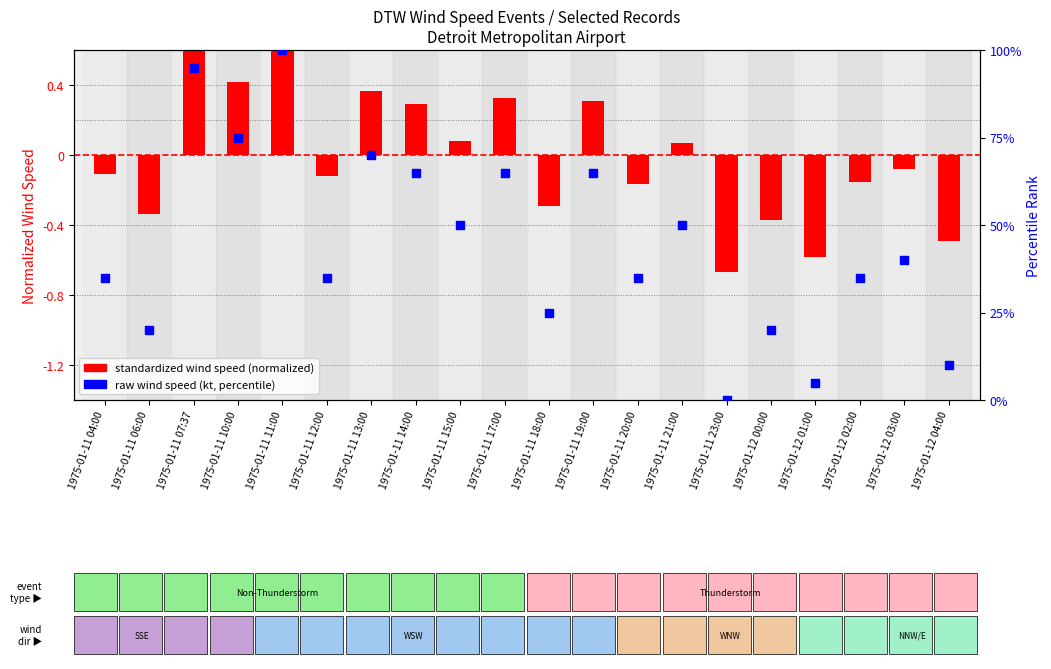

Is the value of wind speed raw (kt, percentile) at 1975-01-11 20:00 greater than the value of standardized wind speed (mph, normalized) at 1975-01-11 14:00?

Yes